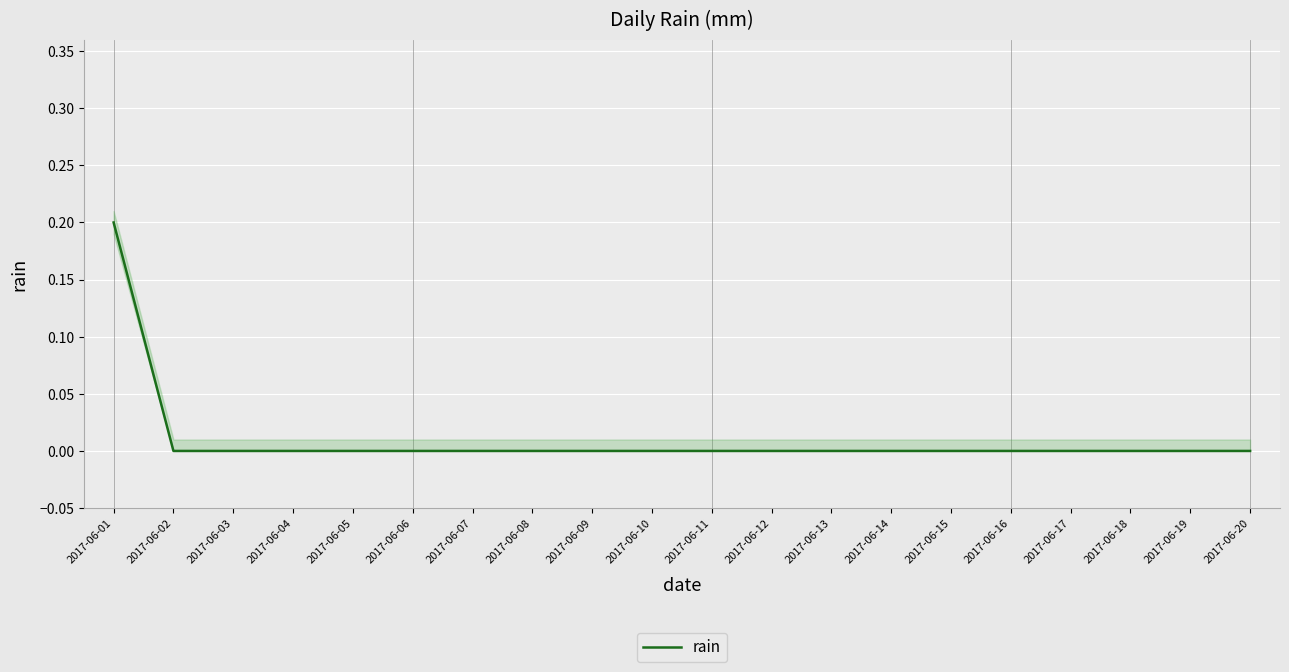

Reading left to right, transcribe all the data shown in this chart.

2017-06-01=0.2	2017-06-02=0.0	2017-06-03=0.0	2017-06-04=0.0	2017-06-05=0.0	2017-06-06=0.0	2017-06-07=0.0	2017-06-08=0.0	2017-06-09=0.0	2017-06-10=0.0	2017-06-11=0.0	2017-06-12=0.0	2017-06-13=0.0	2017-06-14=0.0	2017-06-15=0.0	2017-06-16=0.0	2017-06-17=0.0	2017-06-18=0.0	2017-06-19=0.0	2017-06-20=0.0